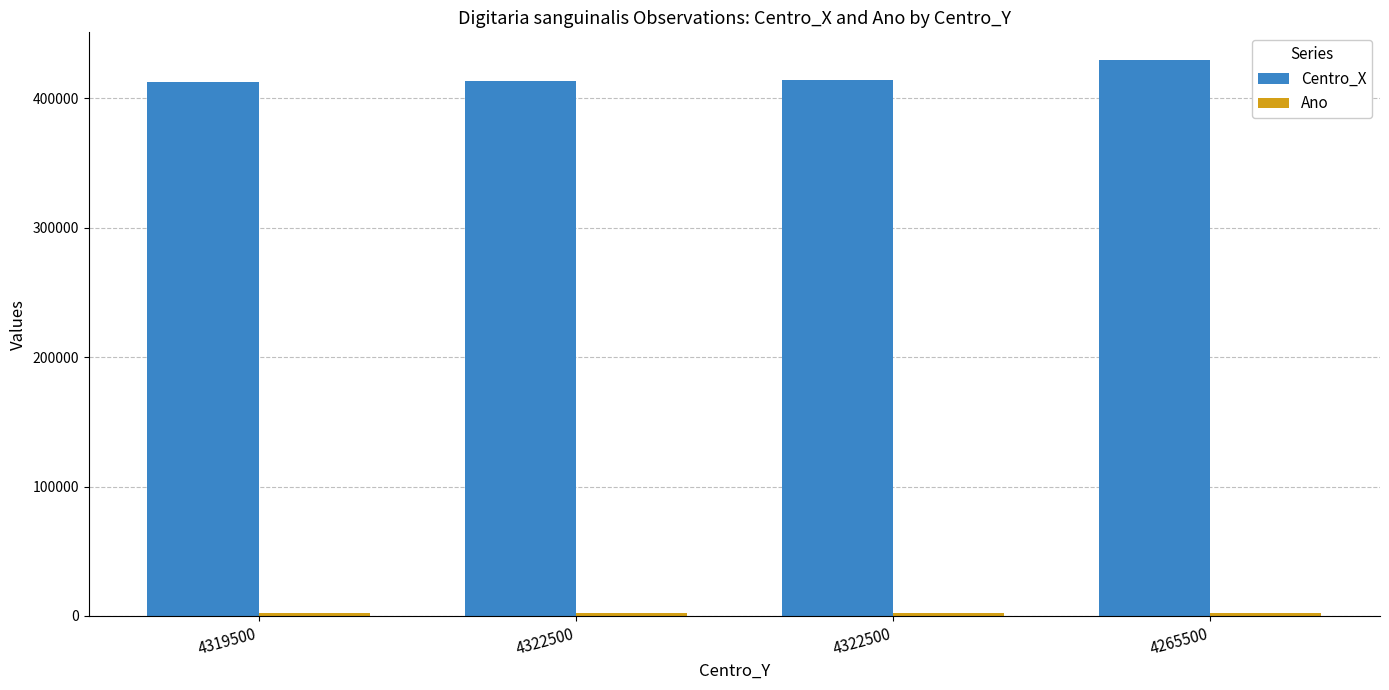

At which label does Ano reach its minimum?

4265500